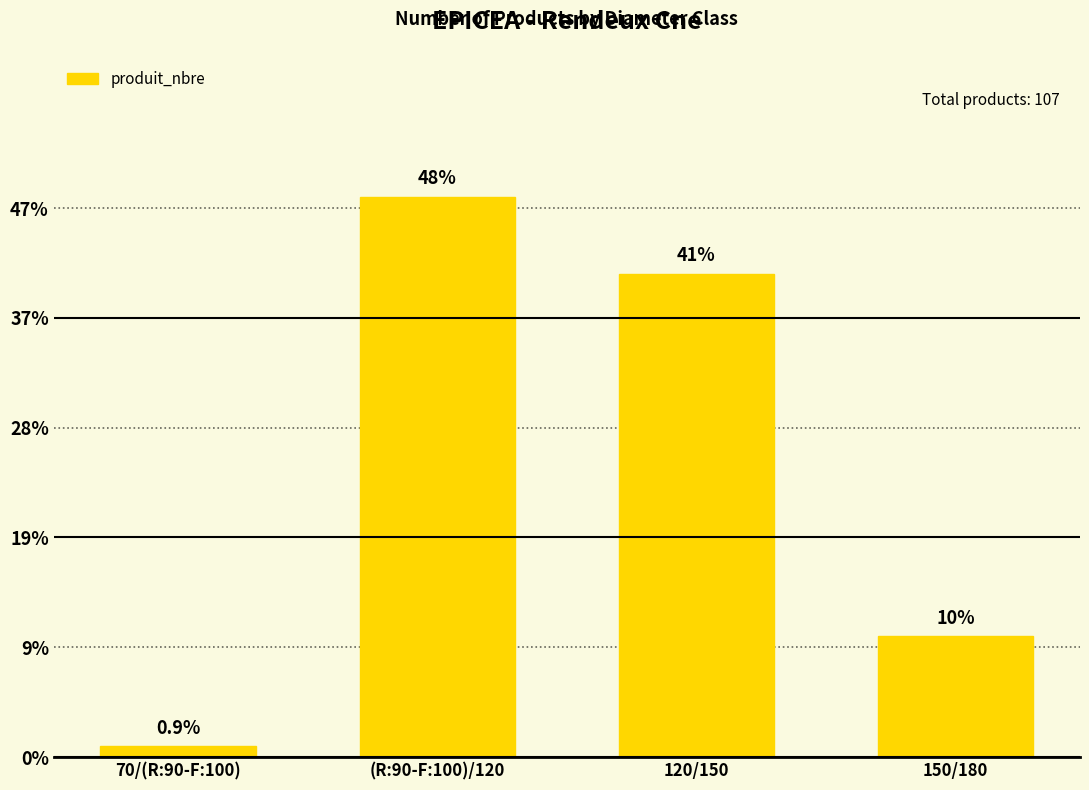

Which has a higher value, 120/150 or 70/(R:90-F:100)?

120/150